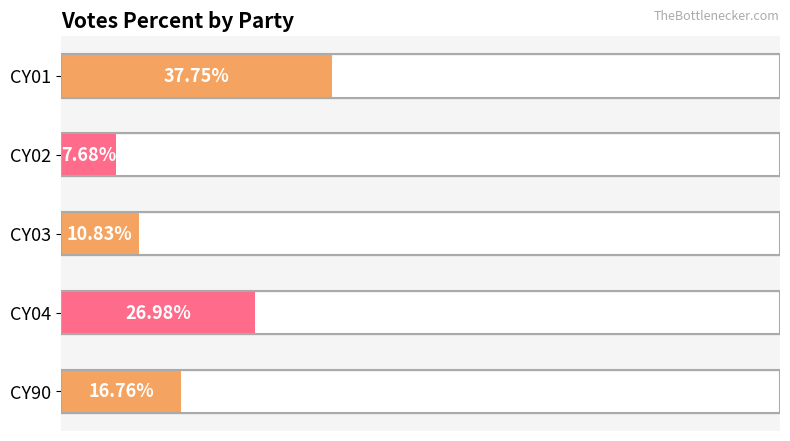

Is it true that the value at CY03 is 17.6?

False